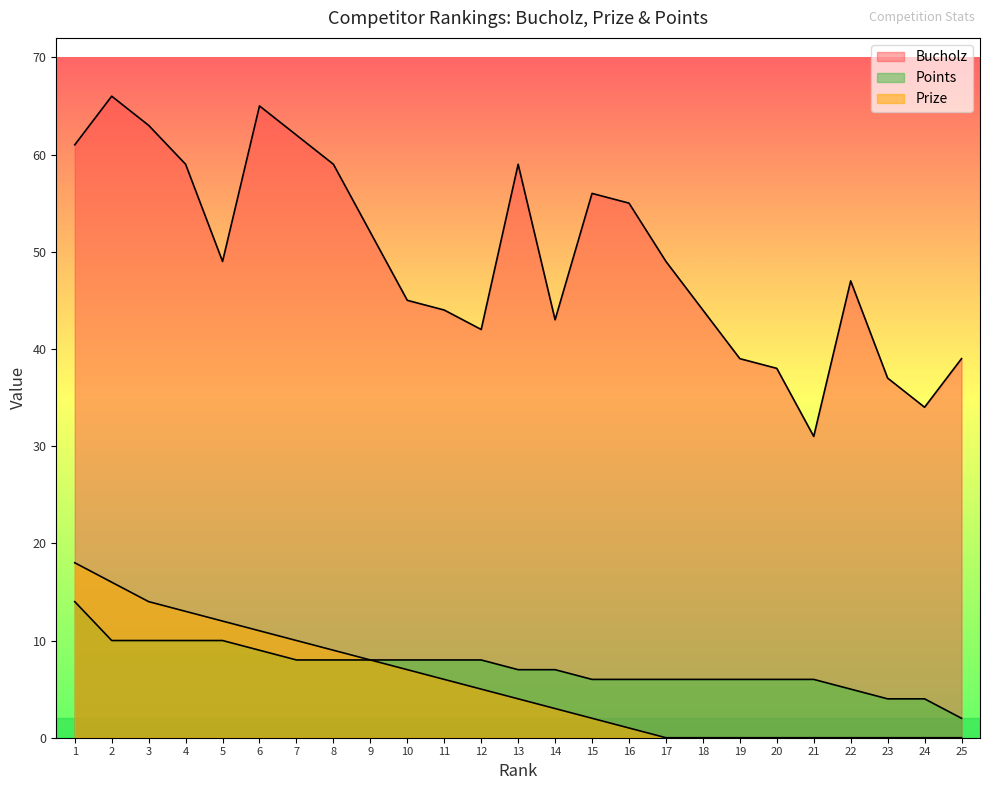

At how many categories does at least one series exceed 10?

25